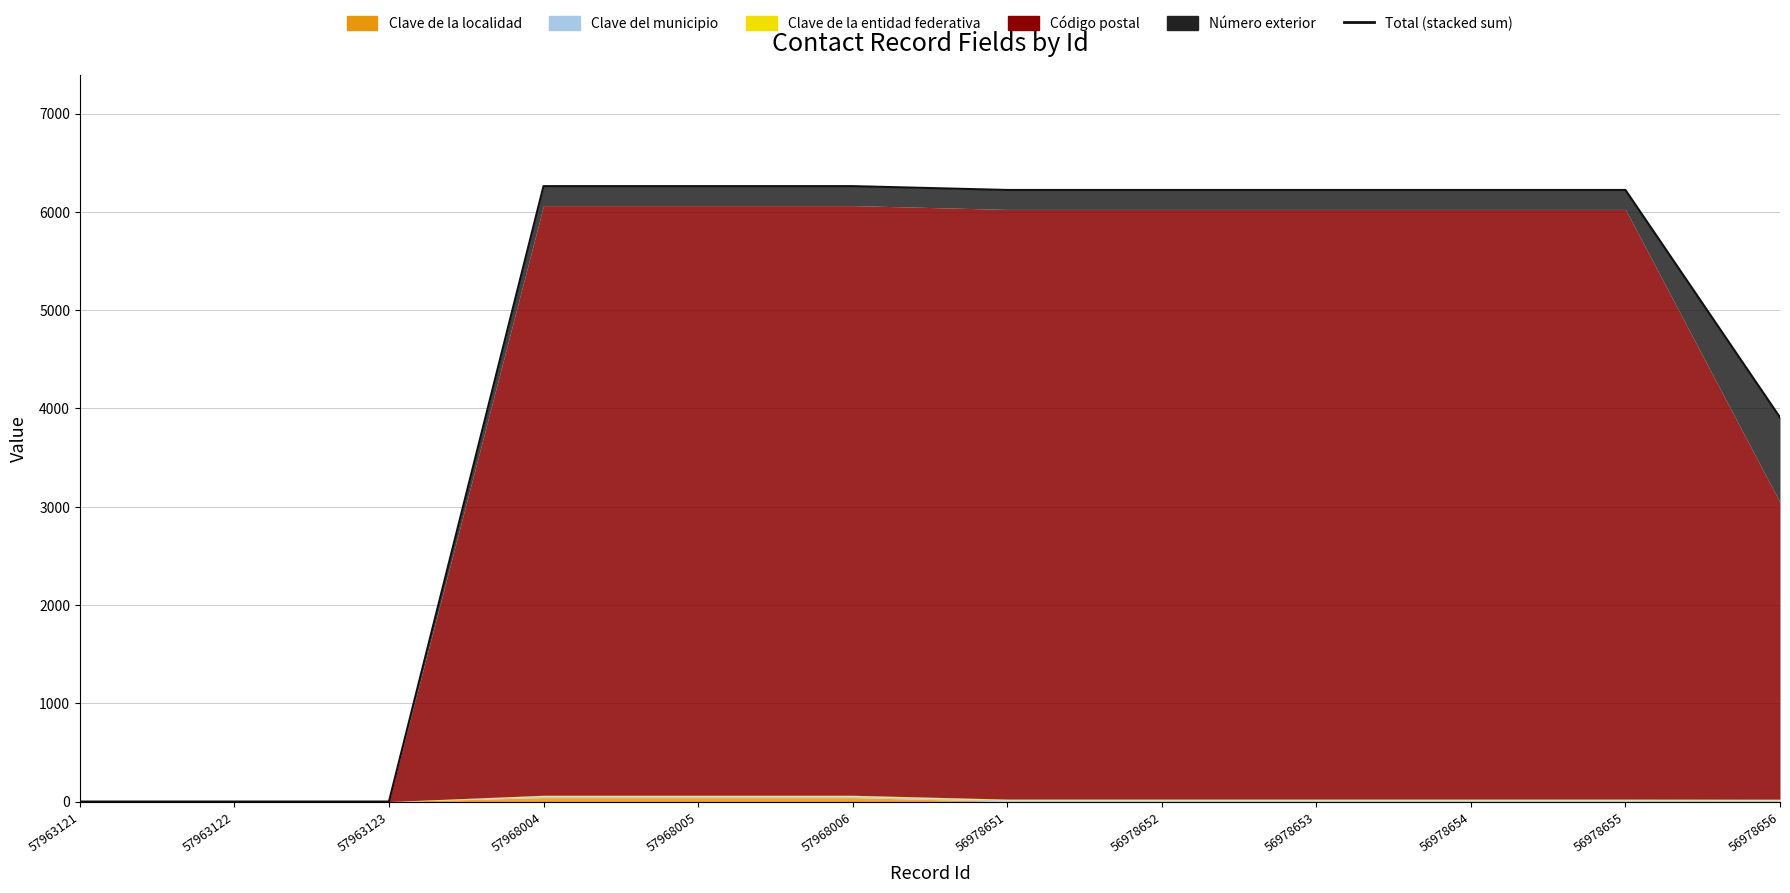

Does the chart display data point markers on the line(s)?

No